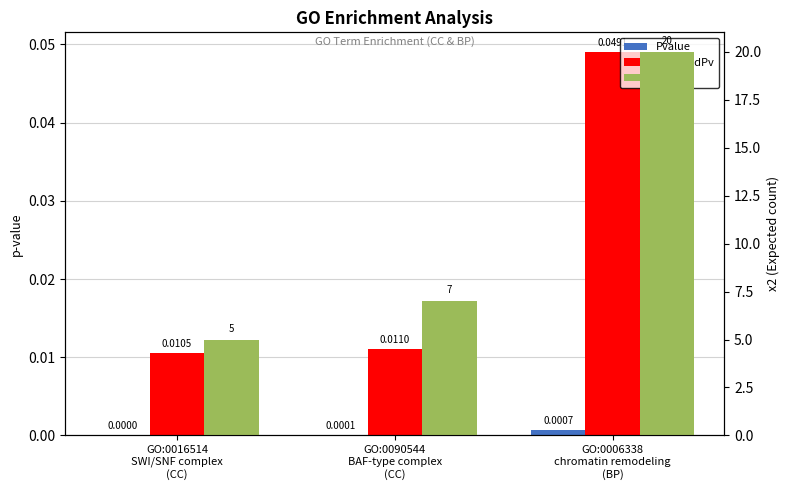

Rank the series at GO:0090544
BAF-type complex
(CC) from lowest to highest value.

Pvalue, AdjustedPv, x2